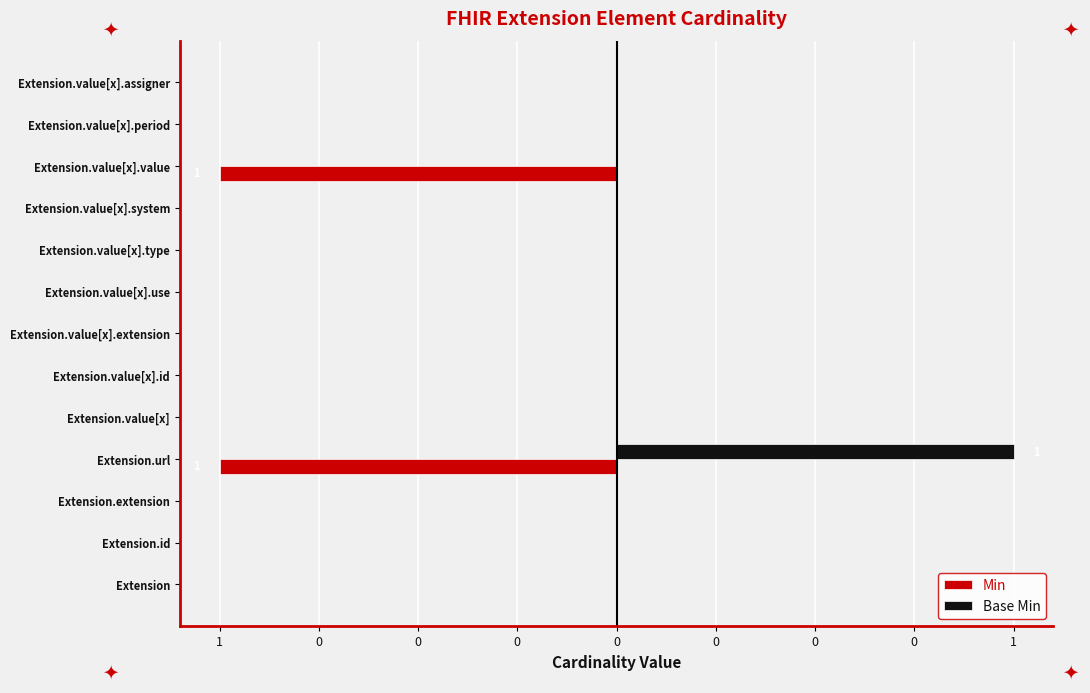

Reading left to right, what are all the values shown in this chart?

Min: 0	0	0	-1	0	0	0	0	0	0	-1	0	0
Base Min: 0	0	0	1	0	0	0	0	0	0	0	0	0